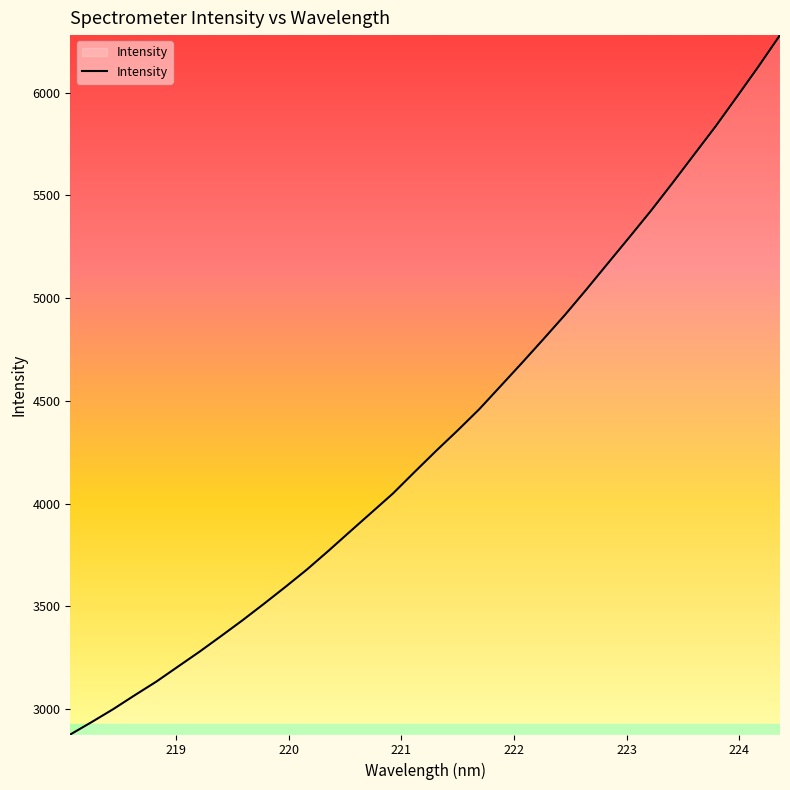

What is the smallest value displayed?

2875.4